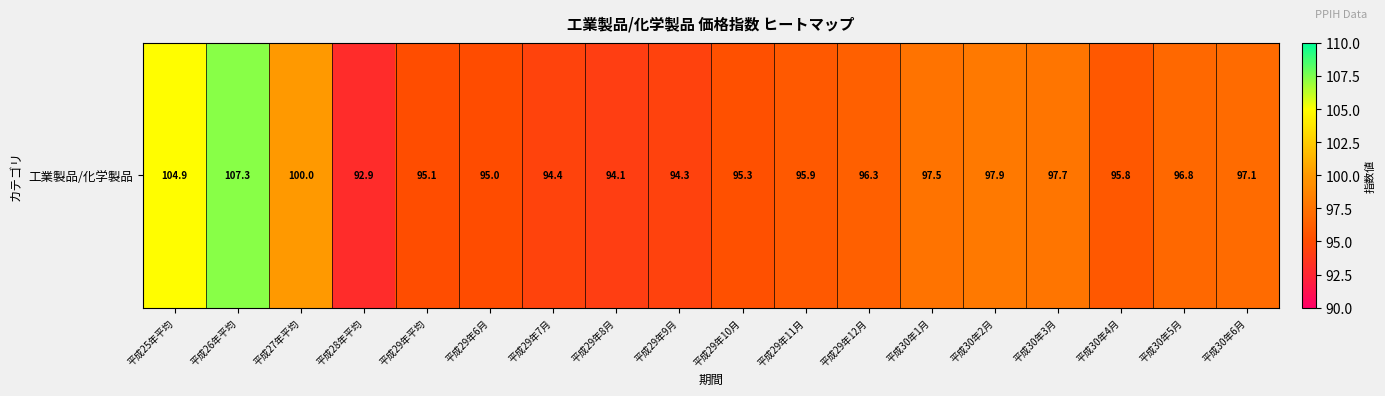

What is the maximum value shown in the chart?

107.3